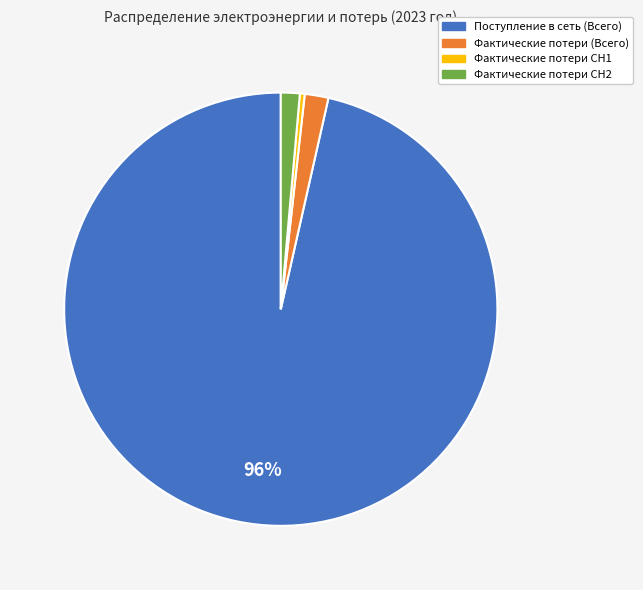

Is there any slice that represents more than half of the pie?

Yes